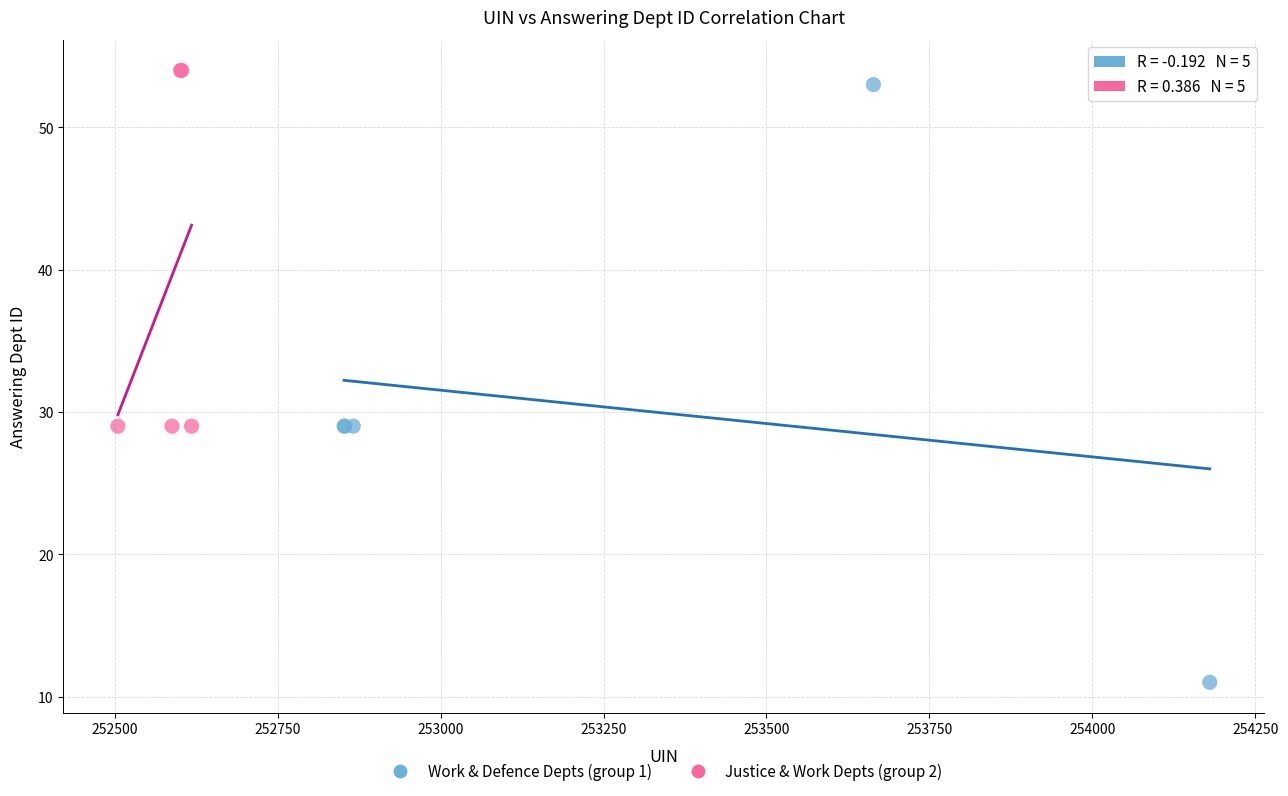

What are all the series names shown in the legend?

Work & Defence Depts (group 1), Justice & Work Depts (group 2)